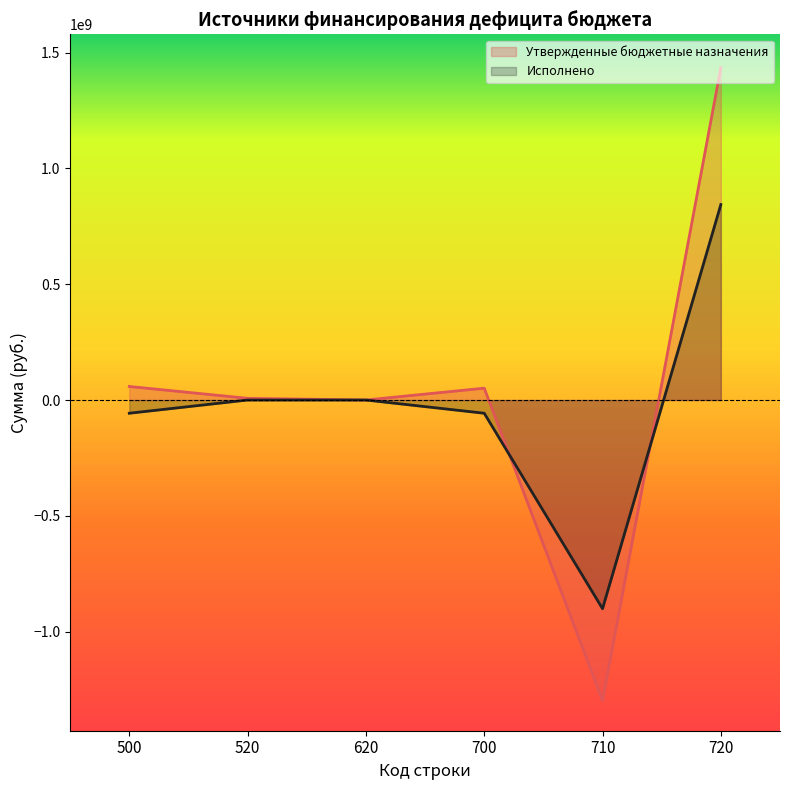

Which series has the largest total across all categories?

Утвержденные бюджетные назначения